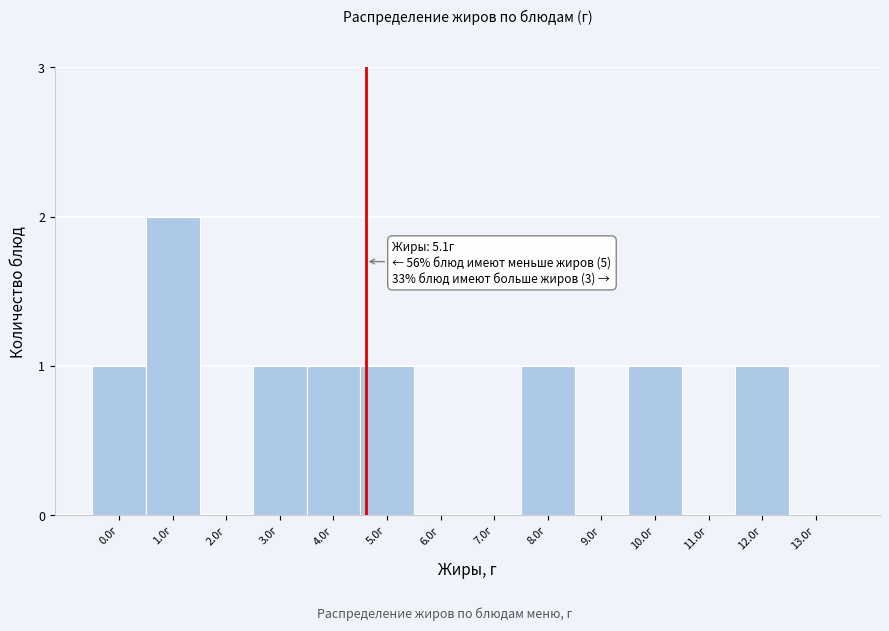

Reading right to left, what are all the values shown in this chart?

13.0г=0	12.0г=1	11.0г=0	10.0г=1	9.0г=0	8.0г=1	7.0г=0	6.0г=0	5.0г=1	4.0г=1	3.0г=1	2.0г=0	1.0г=2	0.0г=1